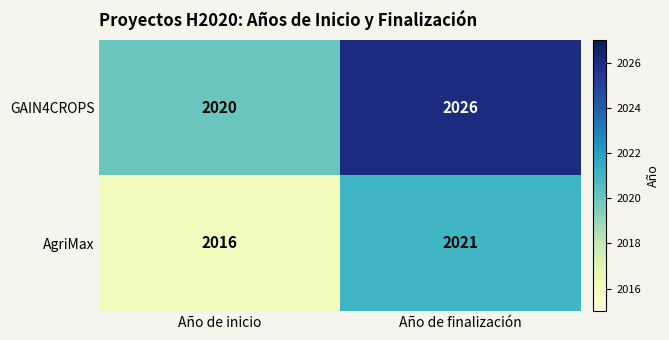

Rank the series at Año de inicio from lowest to highest value.

AgriMax, GAIN4CROPS